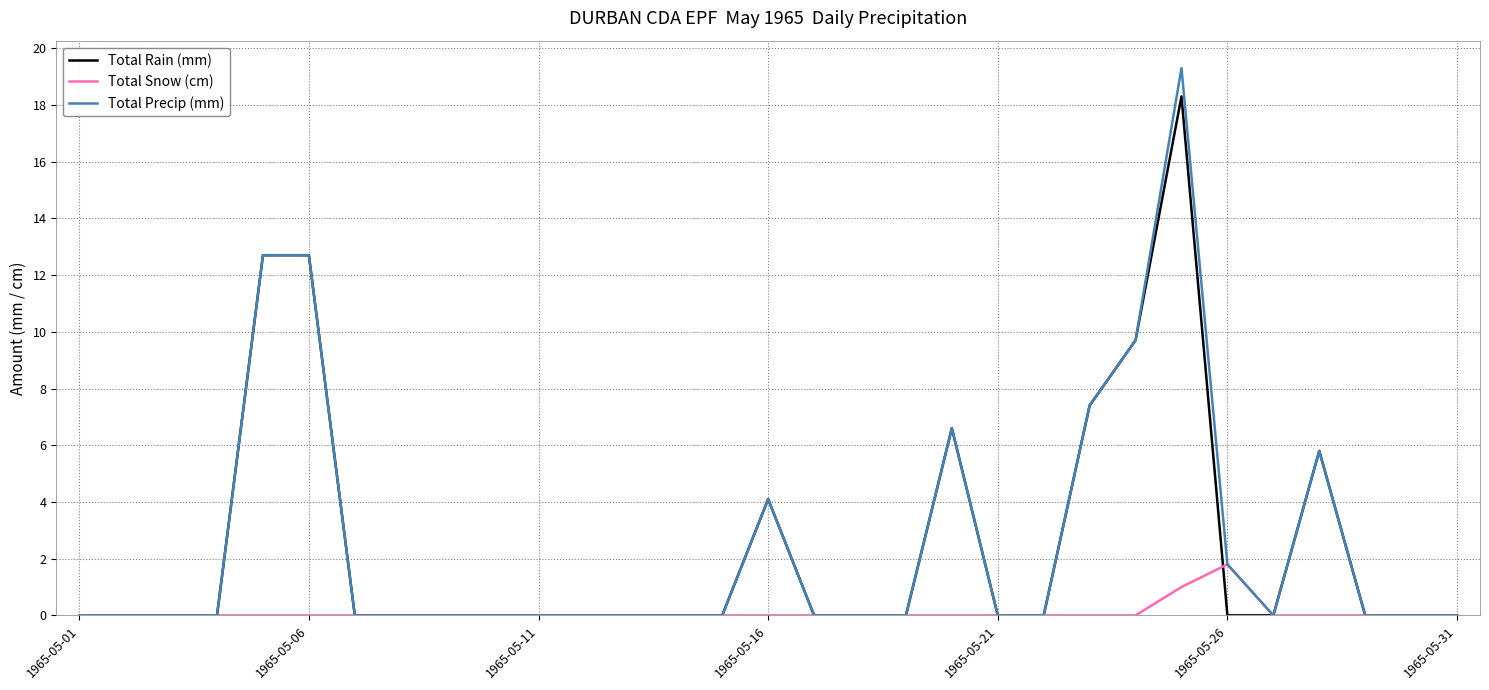

Which series has the largest range (max minus min)?

Total Precip (mm)